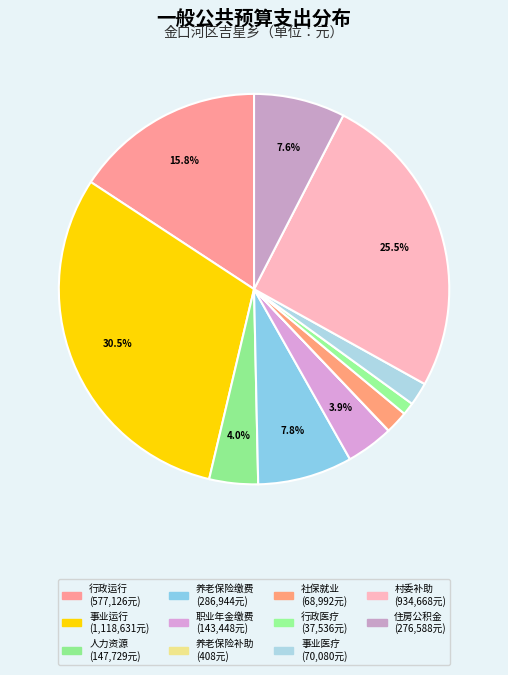

Is there a majority slice in this chart?

No